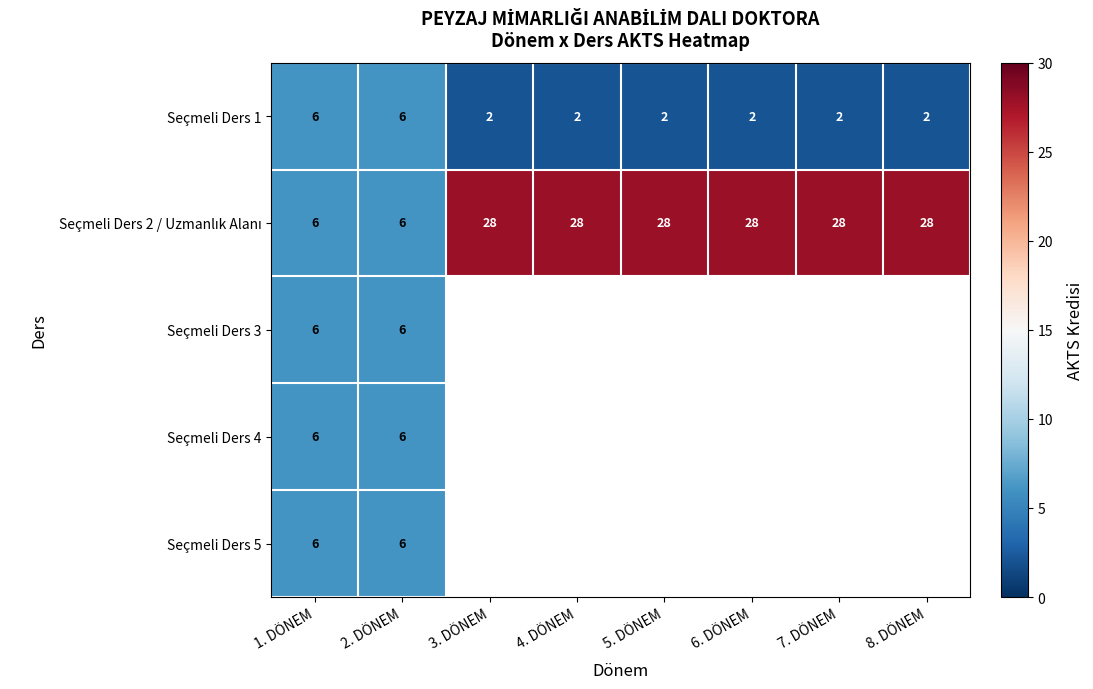

What is the minimum value shown in the chart?

2.0